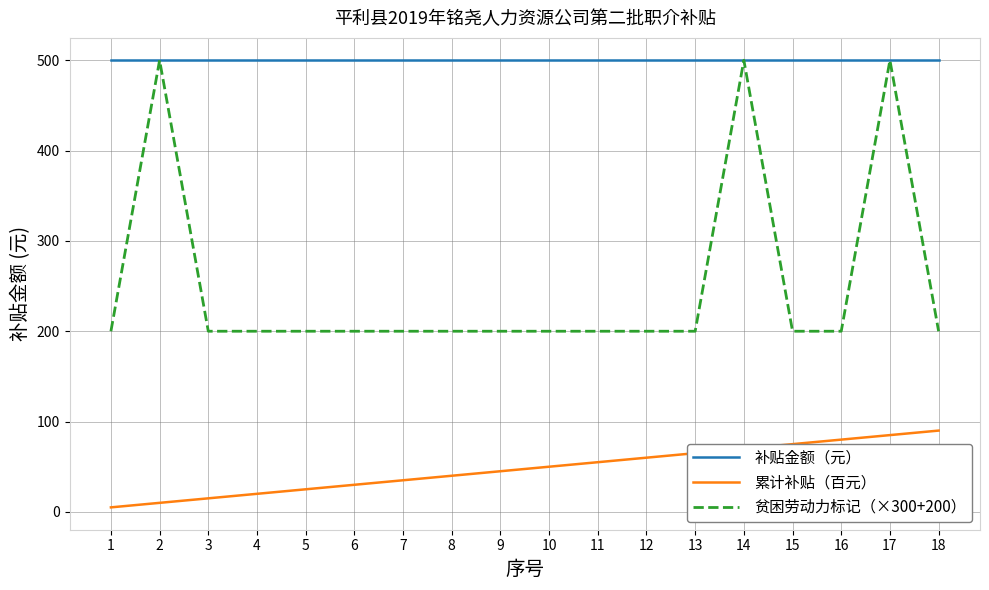

The value of 累计补贴（百元） at 17 is 28. True or false?

False